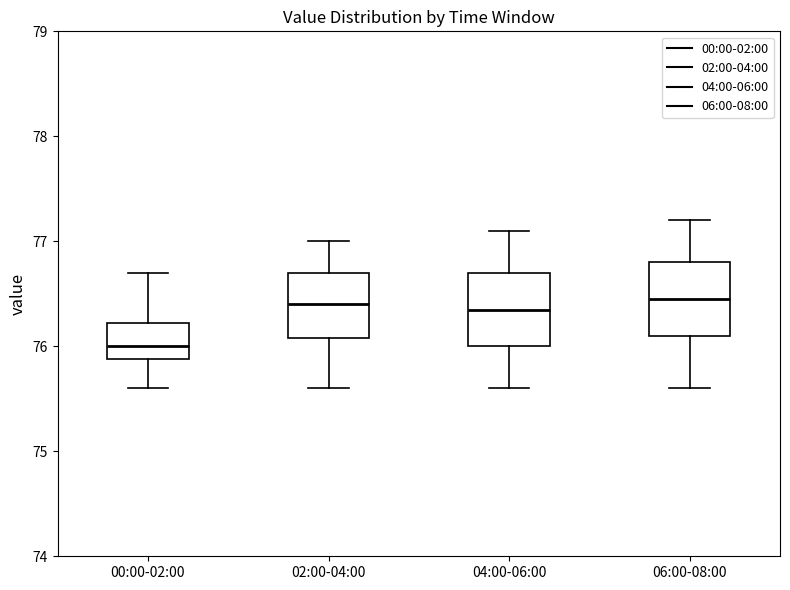

Where does the upper whisker of the box for 04:00-06:00 end on the y-axis? The values are not printed on the chart, so give them approximately, as read against the axis.

77.1